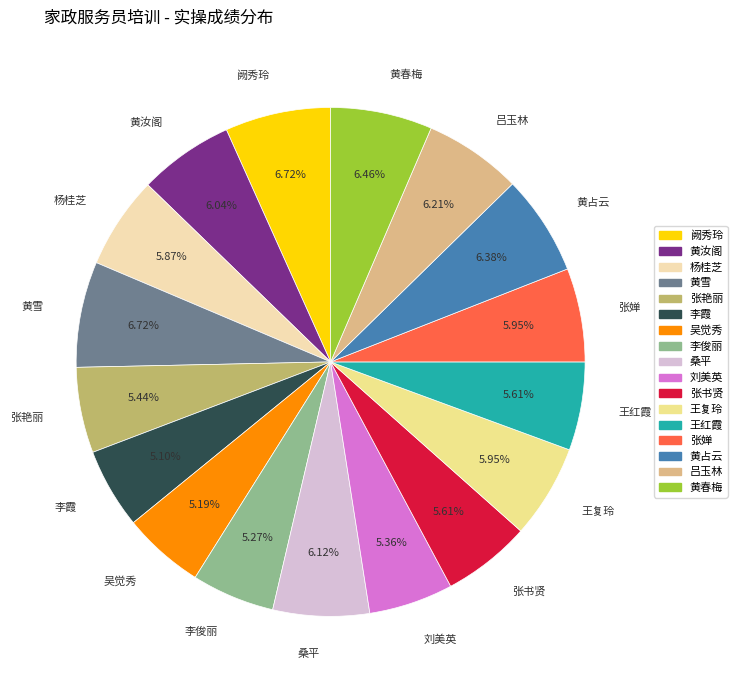

How many segments does this pie chart have?

17